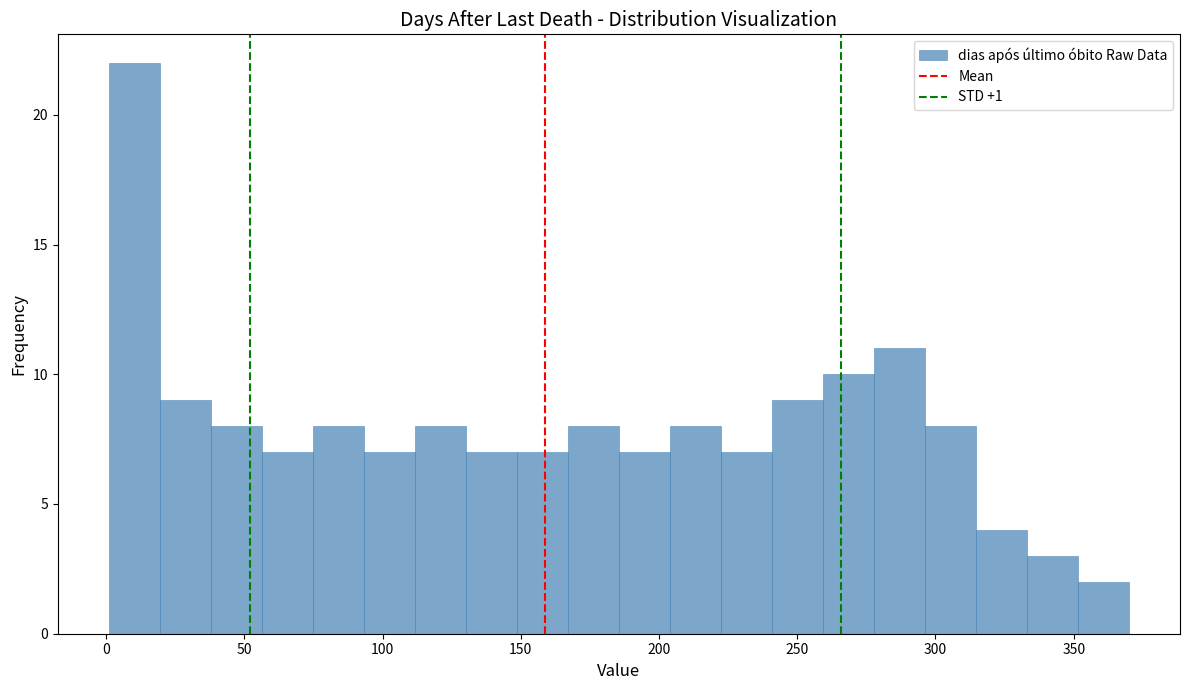

Read against the x-axis, roughly where is the centre of the tallest bar?

10